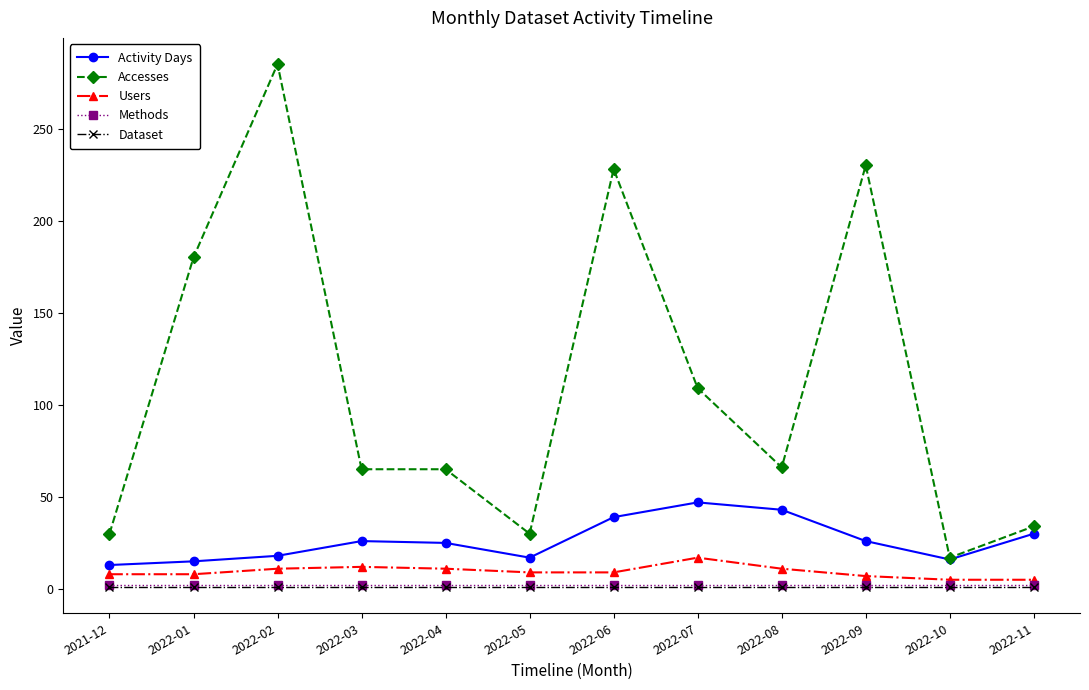

The Dataset series shows 1 at 2022-09. True or false?

True